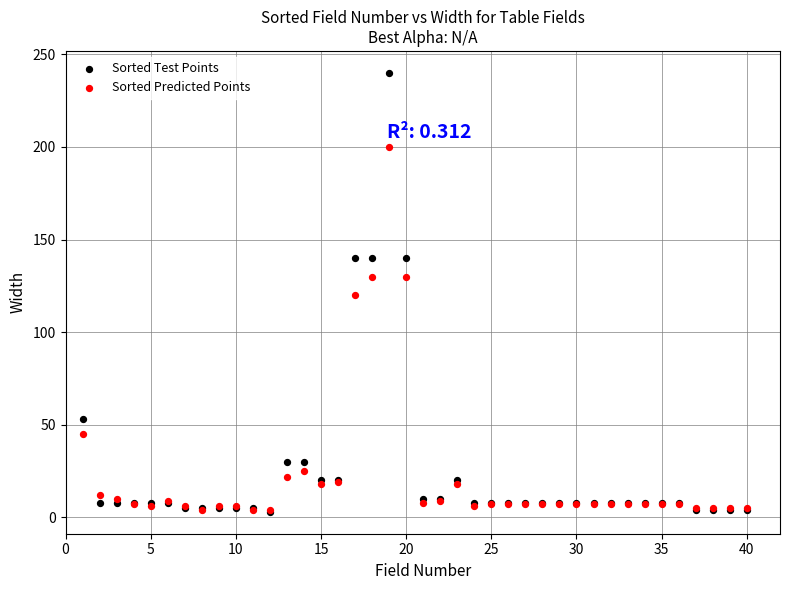

In the Sorted Predicted Points series, what Y value is closest to 102?

120